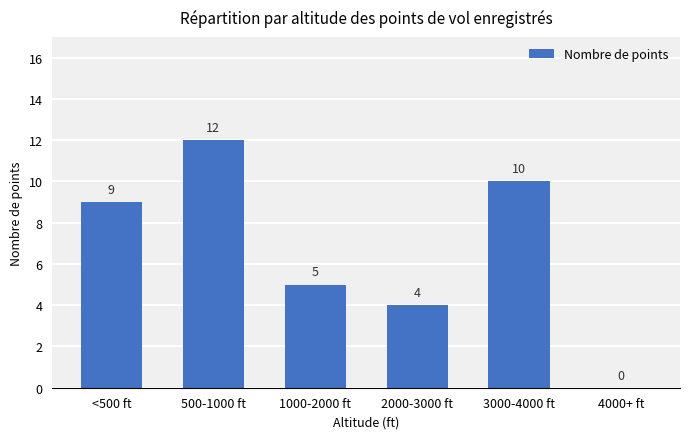

Where is the data nearest to the value 6?

1000-2000 ft